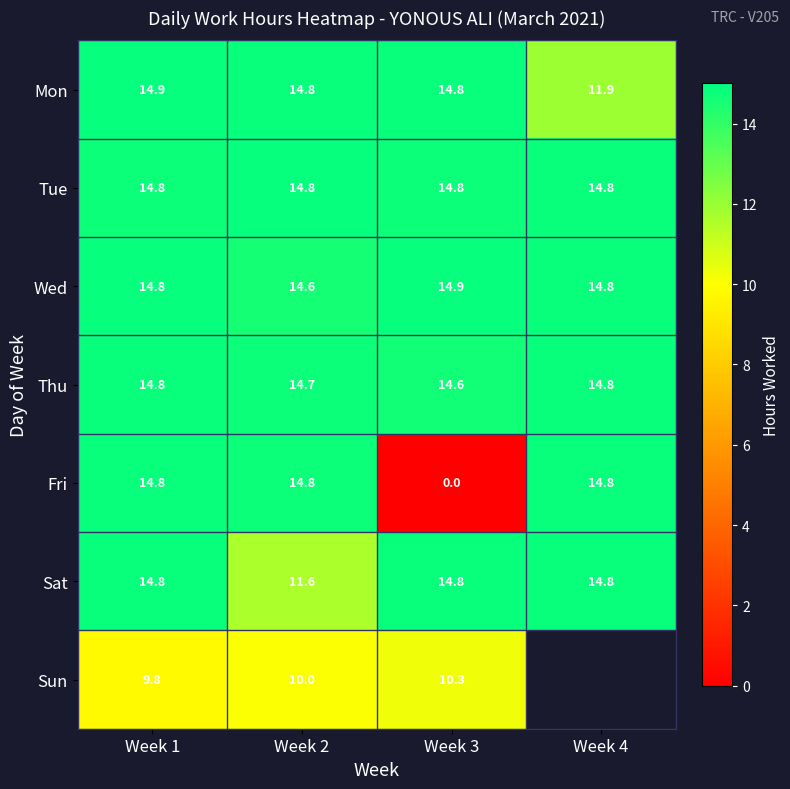

At how many categories does at least one series exceed 4?

4